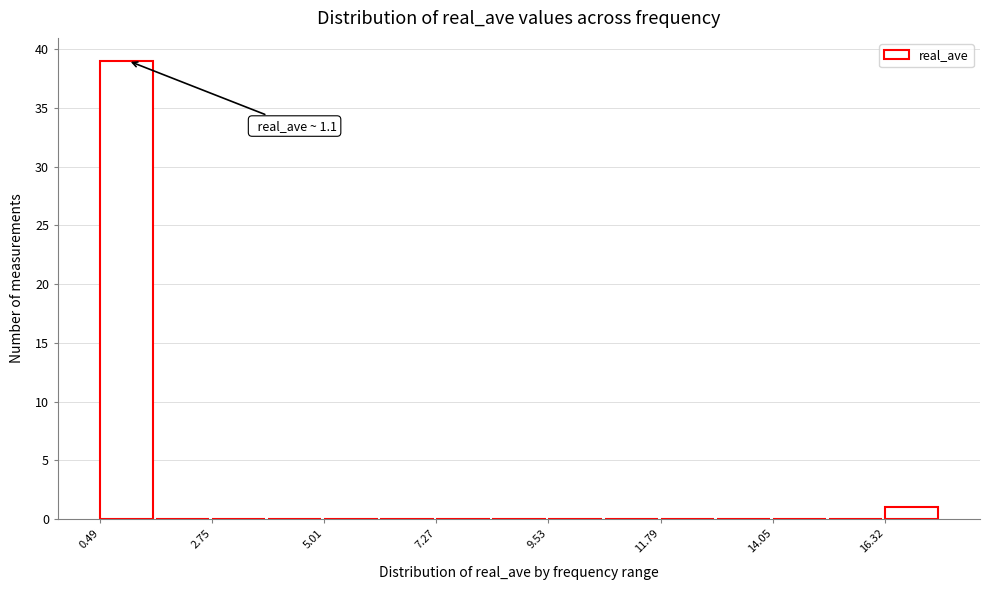

Read against the x-axis, roughly where is the centre of the tallest bar?

1.0